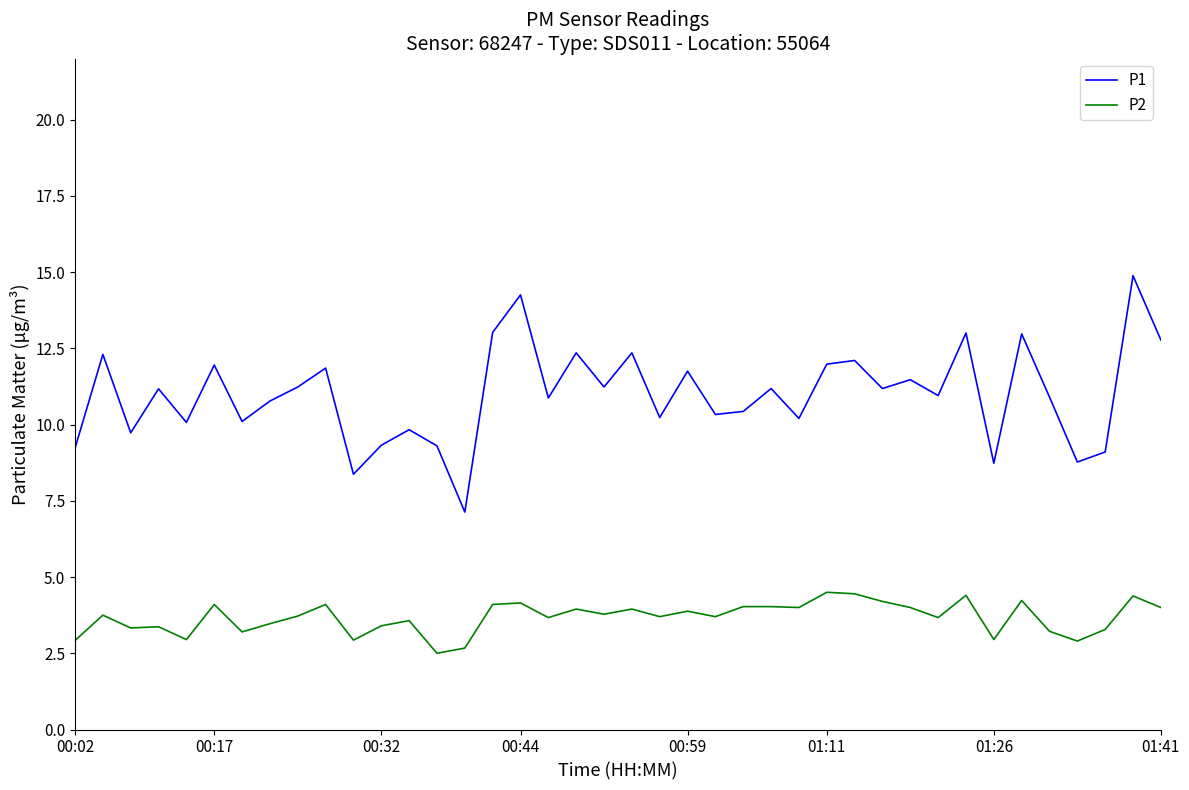

Which series has the largest total across all categories?

P1